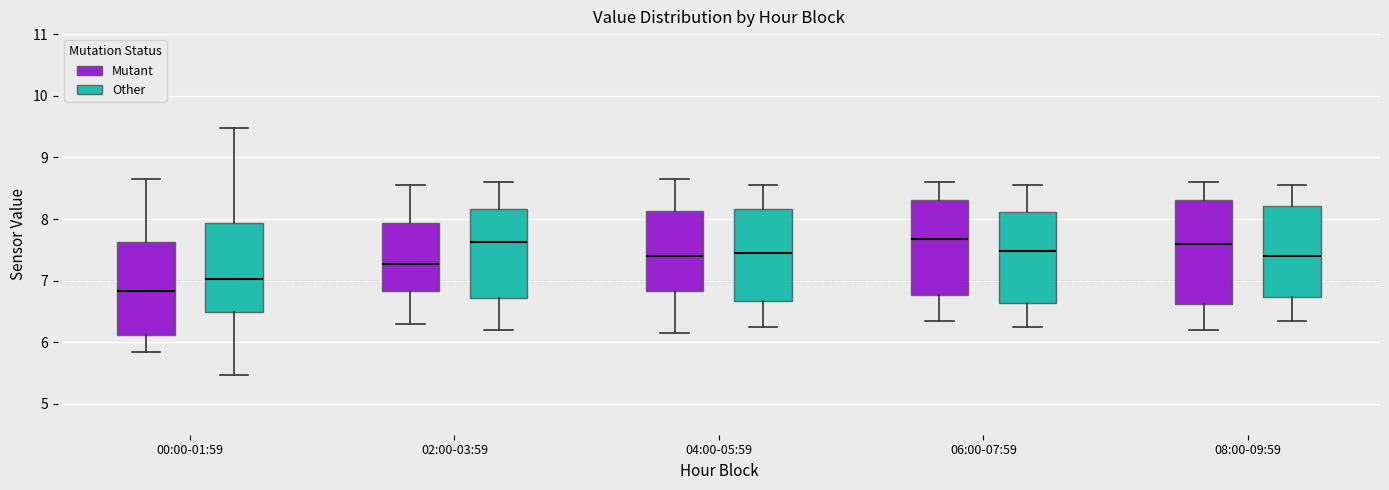

Reading left to right, transcribe this box plot: for each box, give where its median line is, the range the box spans, and where its two whiskers end, as read against the y-axis. The values are not printed on the chart, so give them approximately, as read against the axis.

00:00-01:59 (Mutant): median 6.8, box 6.1 to 7.6, whiskers 5.9 to 8.7
00:00-01:59 (Other): median 7.0, box 6.5 to 7.9, whiskers 5.5 to 9.5
02:00-03:59 (Mutant): median 7.3, box 6.8 to 7.9, whiskers 6.3 to 8.6
02:00-03:59 (Other): median 7.6, box 6.7 to 8.2, whiskers 6.2 to 8.6
04:00-05:59 (Mutant): median 7.4, box 6.8 to 8.1, whiskers 6.2 to 8.7
04:00-05:59 (Other): median 7.5, box 6.7 to 8.2, whiskers 6.3 to 8.6
06:00-07:59 (Mutant): median 7.7, box 6.8 to 8.3, whiskers 6.4 to 8.6
06:00-07:59 (Other): median 7.5, box 6.6 to 8.1, whiskers 6.3 to 8.6
08:00-09:59 (Mutant): median 7.6, box 6.6 to 8.3, whiskers 6.2 to 8.6
08:00-09:59 (Other): median 7.4, box 6.7 to 8.2, whiskers 6.4 to 8.6